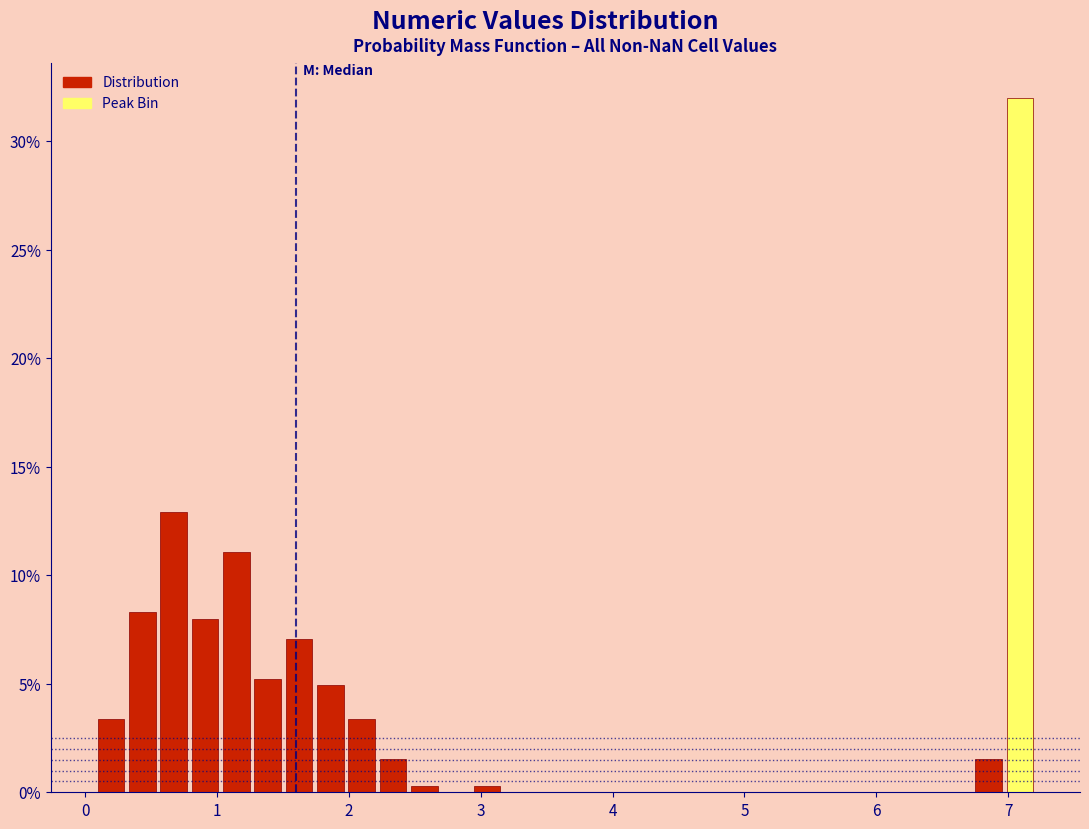

Read against the x-axis, roughly where is the centre of the tallest bar?

7.1